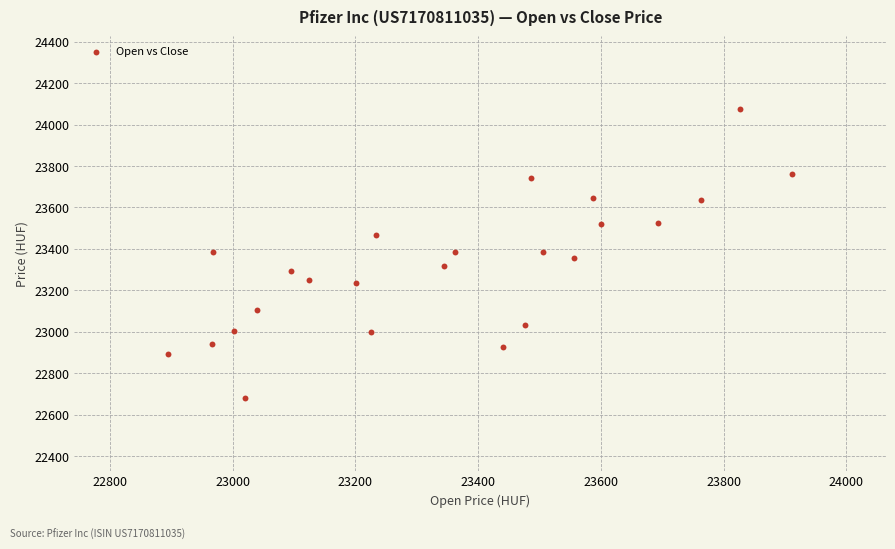

What is the range of X values (max minus min)?

1017